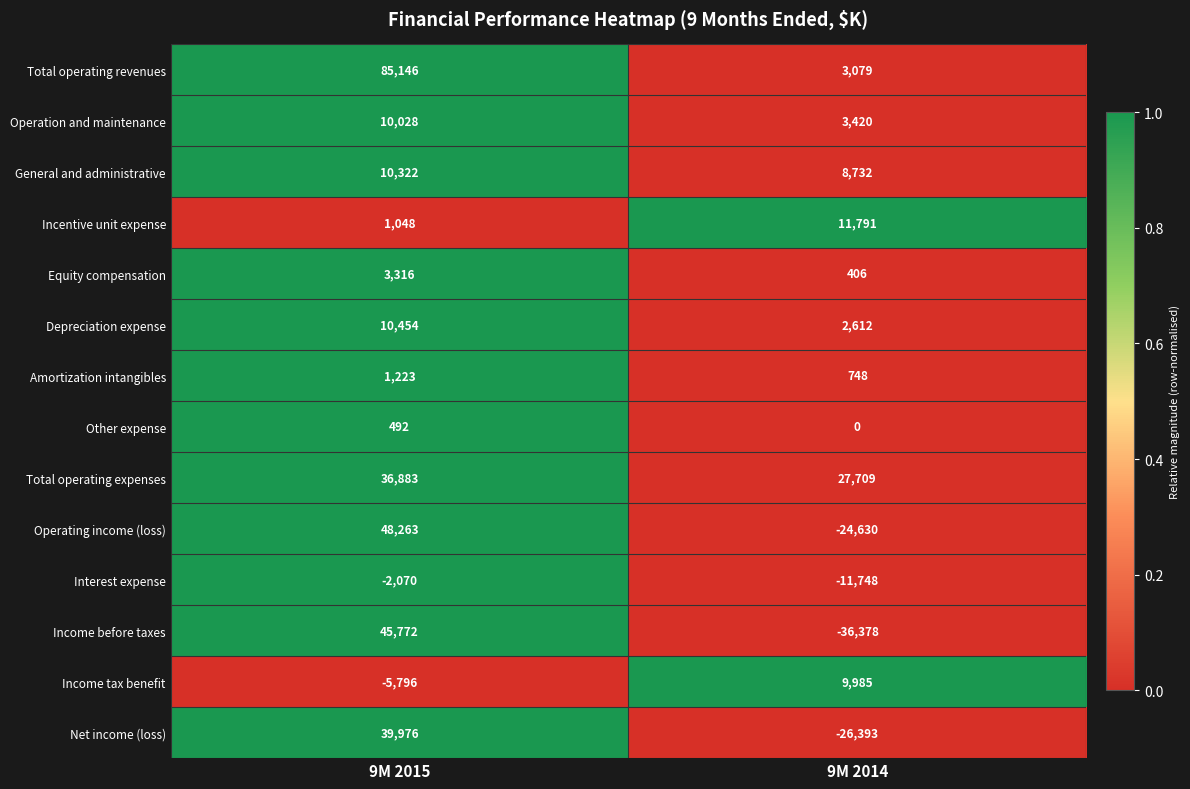

What is the greatest value displayed?

85146